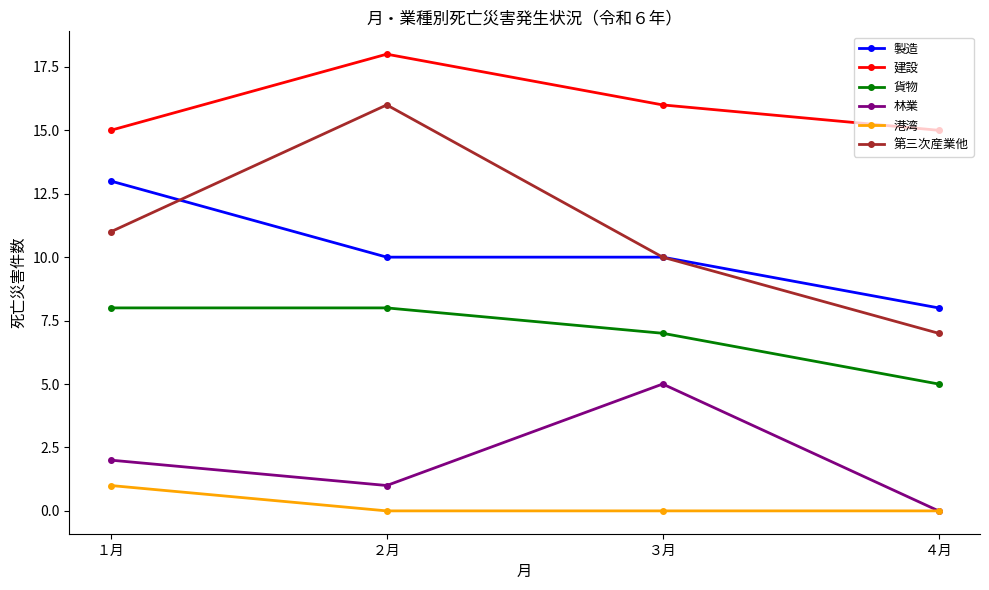

The value of 貨物 at ３月 is 3. True or false?

False